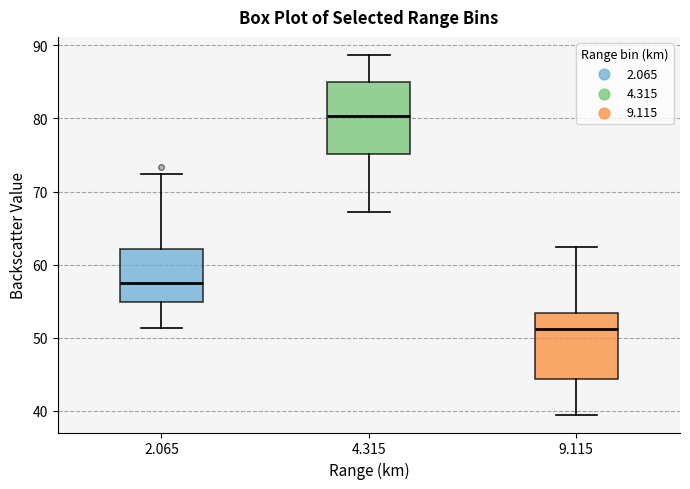

Where does the median line of the box at x = 4.315 sit on the y-axis? The values are not printed on the chart, so give them approximately, as read against the axis.

80